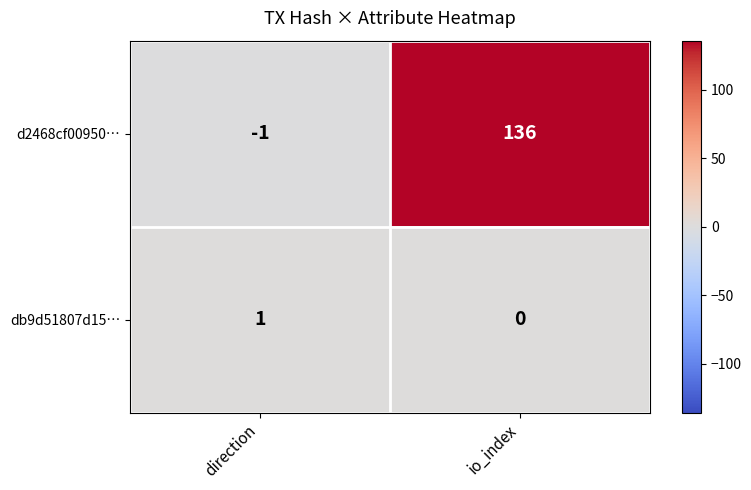

Which series has the largest range (max minus min)?

d2468cf00950…